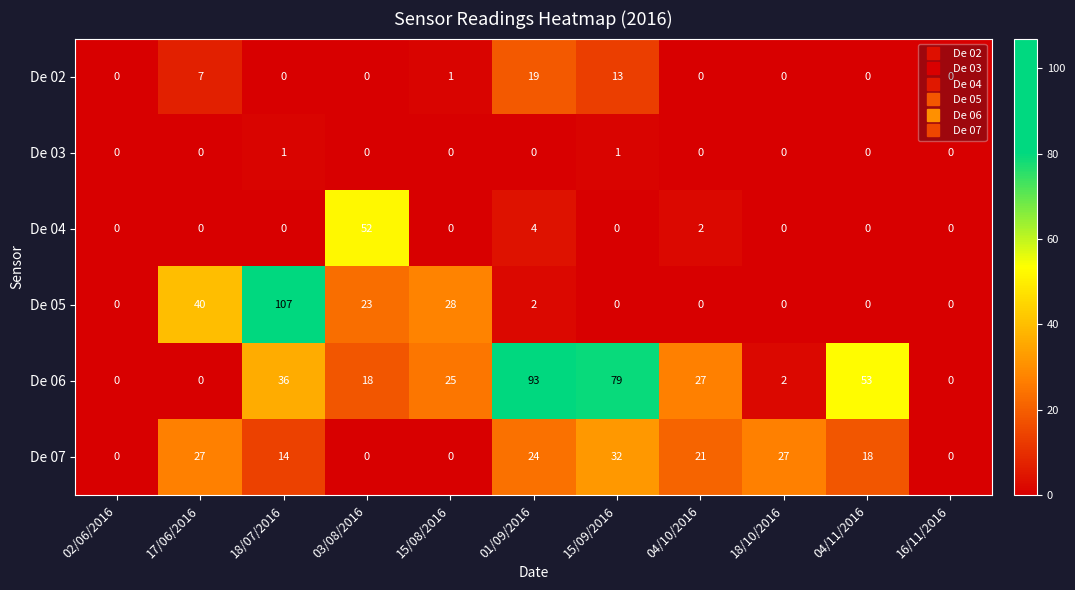

Rank the series by their maximum value, from lowest to highest.

De 03, De 02, De 07, De 04, De 06, De 05